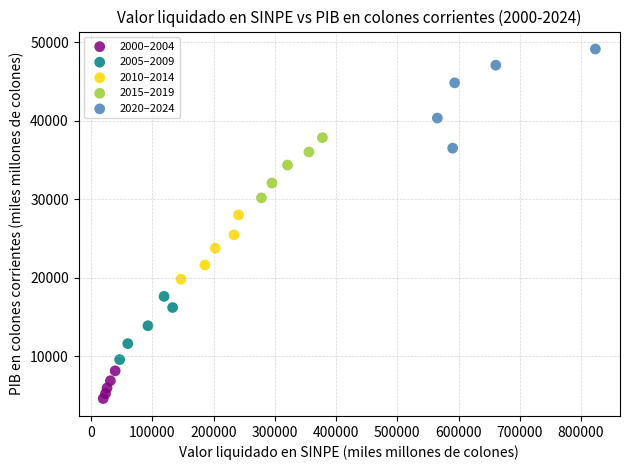

Which series has the widest spread of Y values?

2020–2024